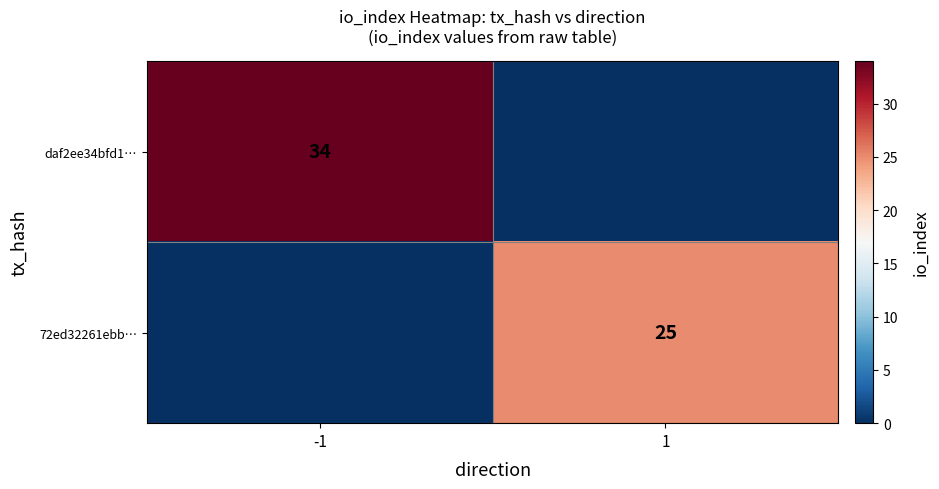

At how many categories does at least one series exceed 8?

2